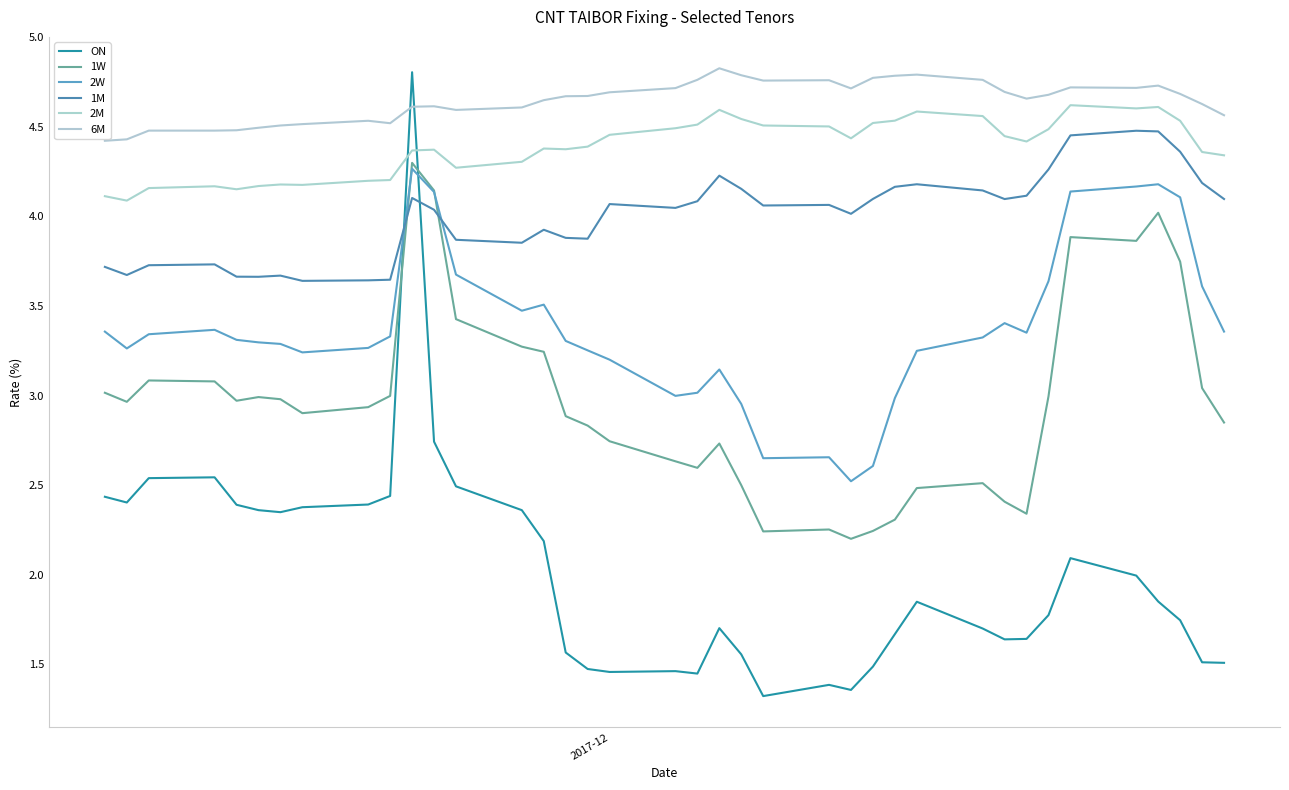

What is the maximum value shown in the chart?

4.8